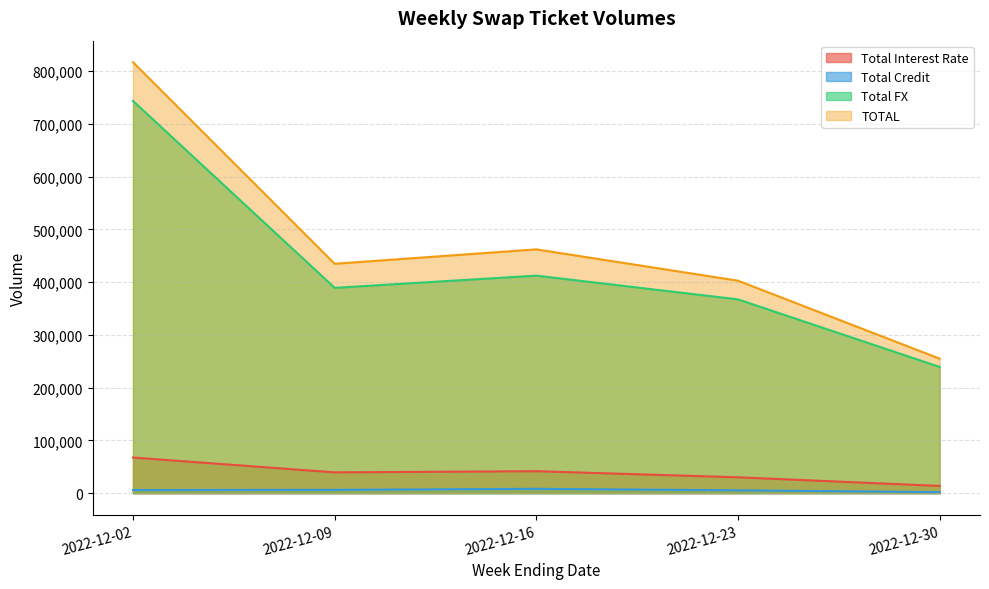

True or false: TOTAL has more than 0 points higher than both neighbors.

True